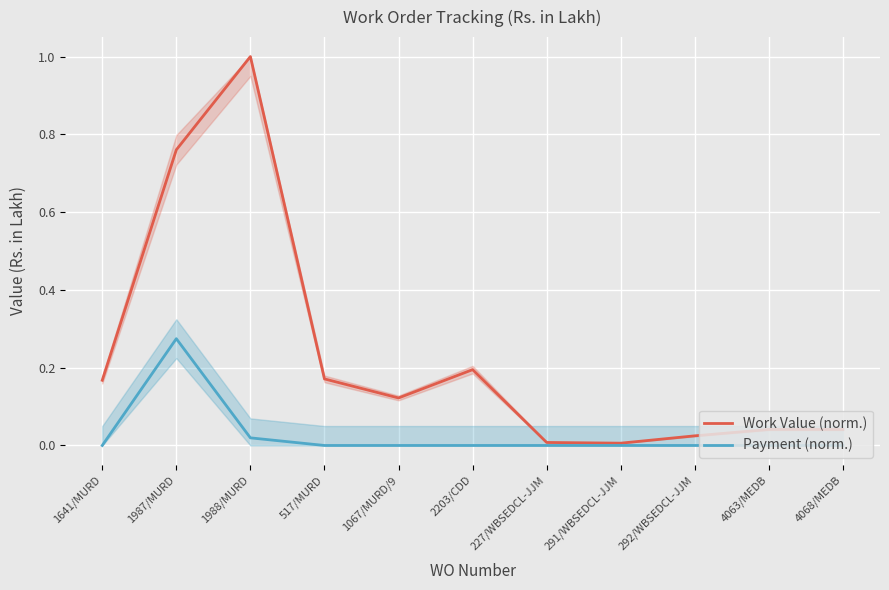

Reading left to right, transcribe all the data shown in this chart.

Work Value (norm.): 1641/MURD=0.2	1987/MURD=0.8	1988/MURD=1.0	517/MURD=0.2	1067/MURD/9=0.1	2203/CDD=0.2	227/WBSEDCL-JJM=0.0	291/WBSEDCL-JJM=0.0	292/WBSEDCL-JJM=0.0	4063/MEDB=0.0	4068/MEDB=0.0
Payment (norm.): 1641/MURD=0.0	1987/MURD=0.3	1988/MURD=0.0	517/MURD=0.0	1067/MURD/9=0.0	2203/CDD=0.0	227/WBSEDCL-JJM=0.0	291/WBSEDCL-JJM=0.0	292/WBSEDCL-JJM=0.0	4063/MEDB=0.0	4068/MEDB=0.0